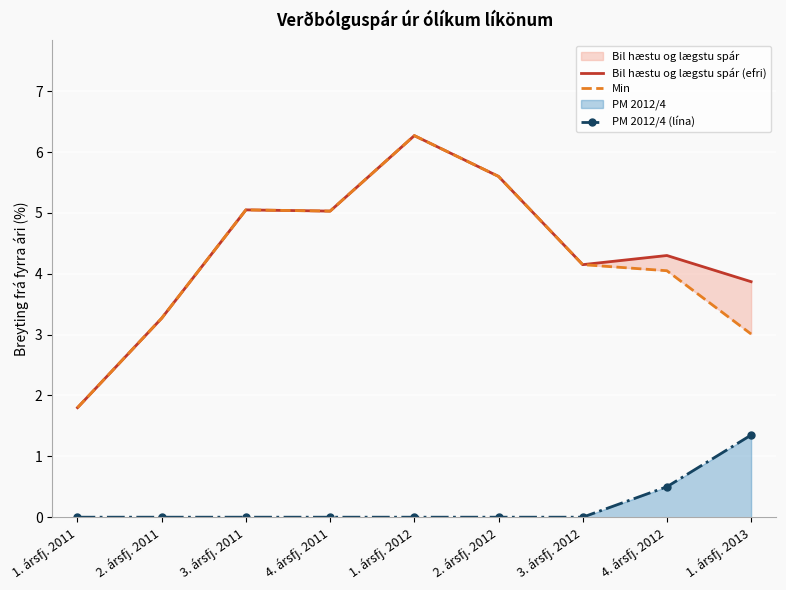

Between 4. ársfj. 2012 and 2. ársfj. 2011, which is larger?

4. ársfj. 2012